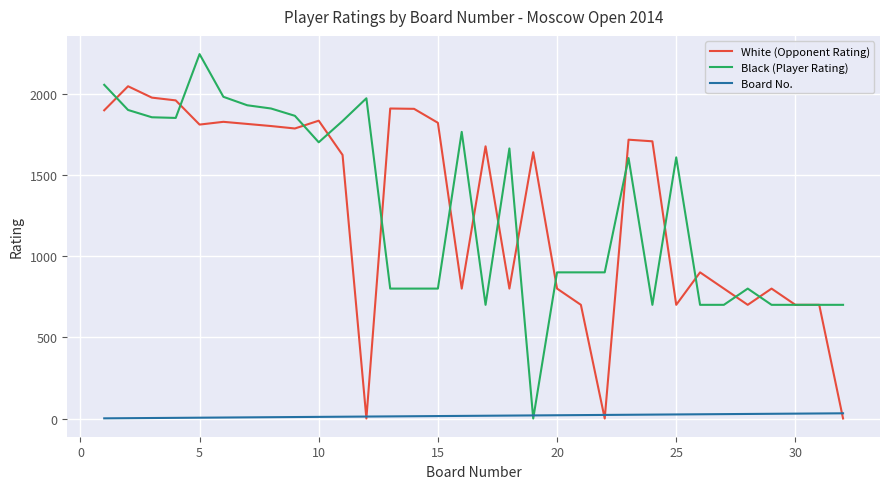

Which series has the largest range (max minus min)?

Black (Player Rating)